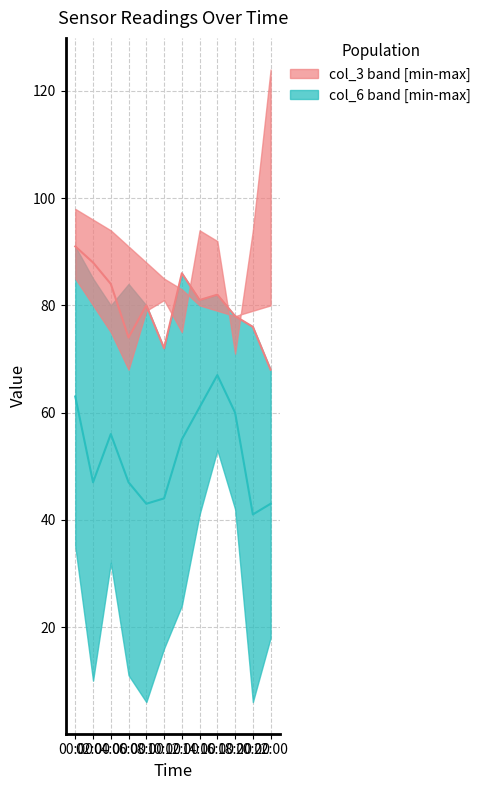

True or false: col_3 median has more than 2 interior local peaks.

True